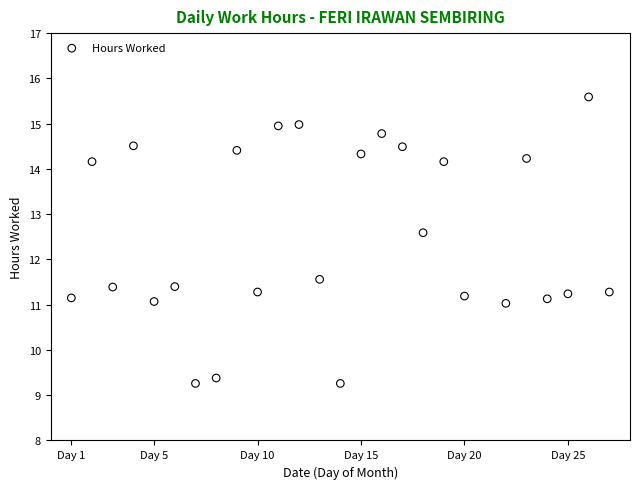

What Y value in the scatter plot is closest to 12?

11.6